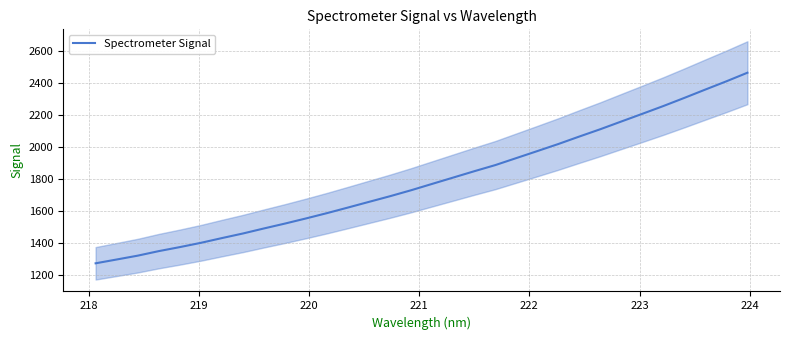

What is the maximum value for Spectrometer Signal?

2465.3